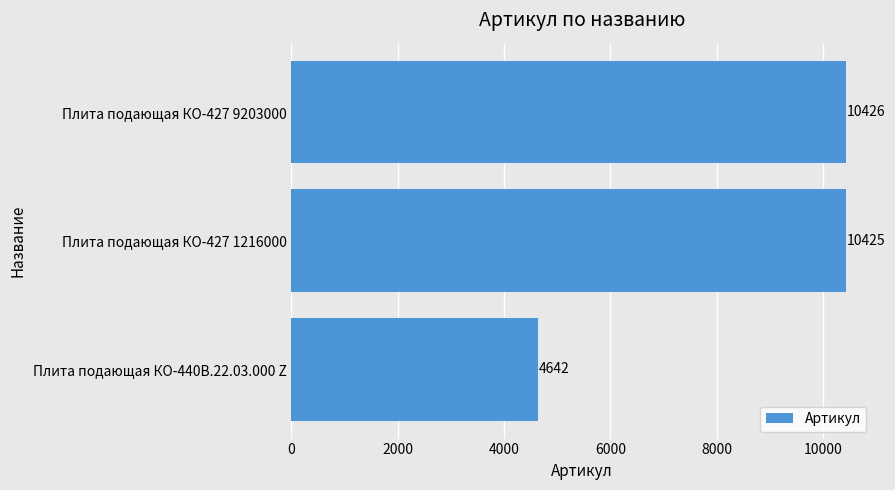

Reading bottom to top, list all the values displayed in this chart.

4642	10425	10426